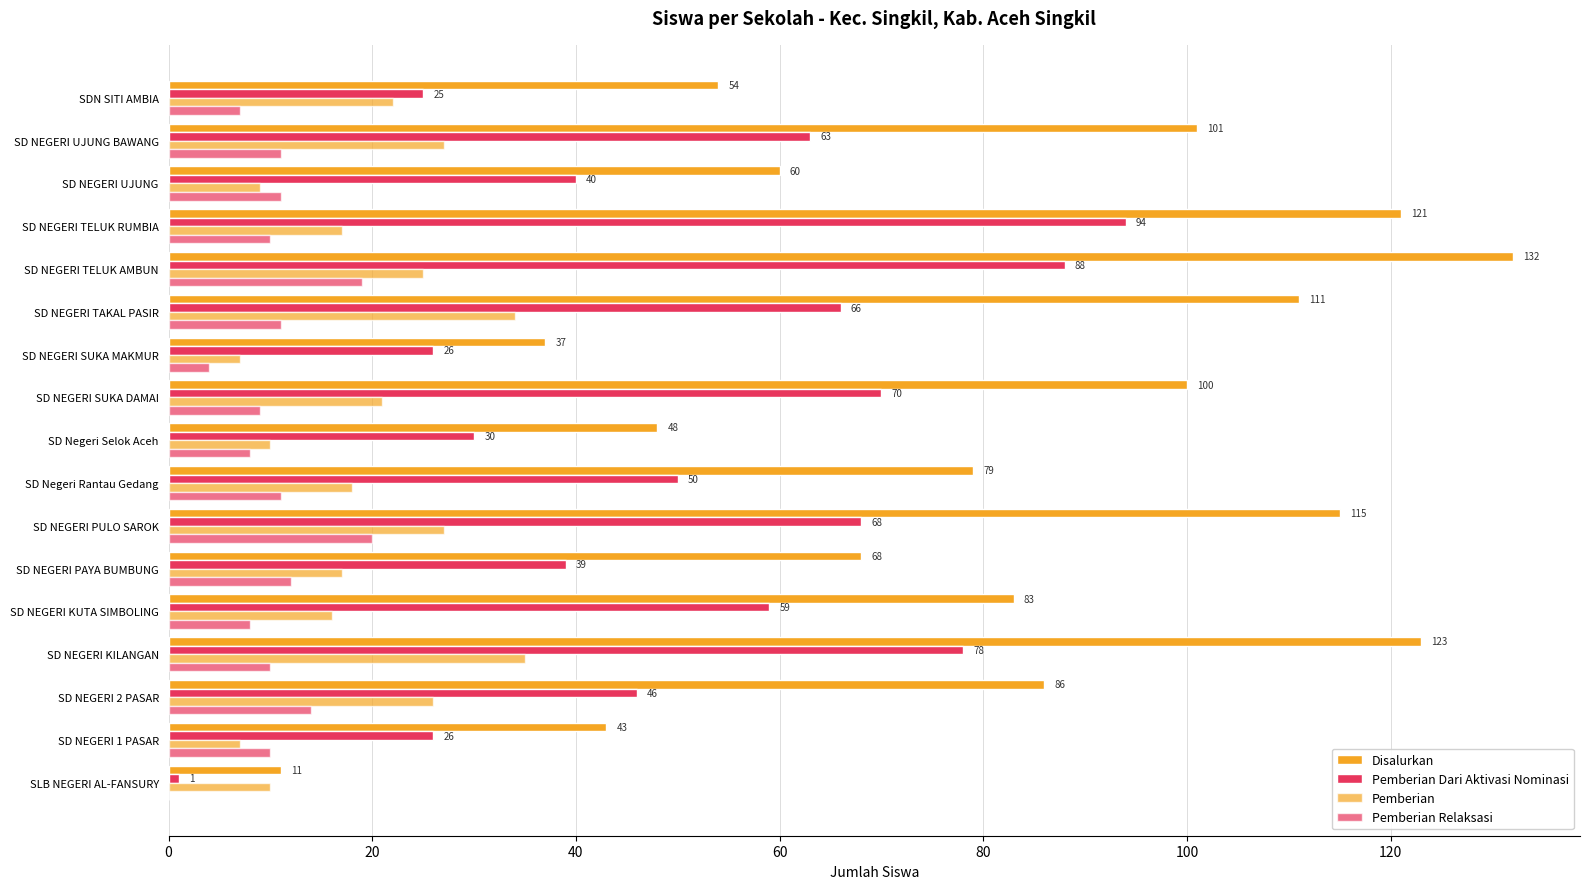

Which series has the largest range (max minus min)?

Disalurkan